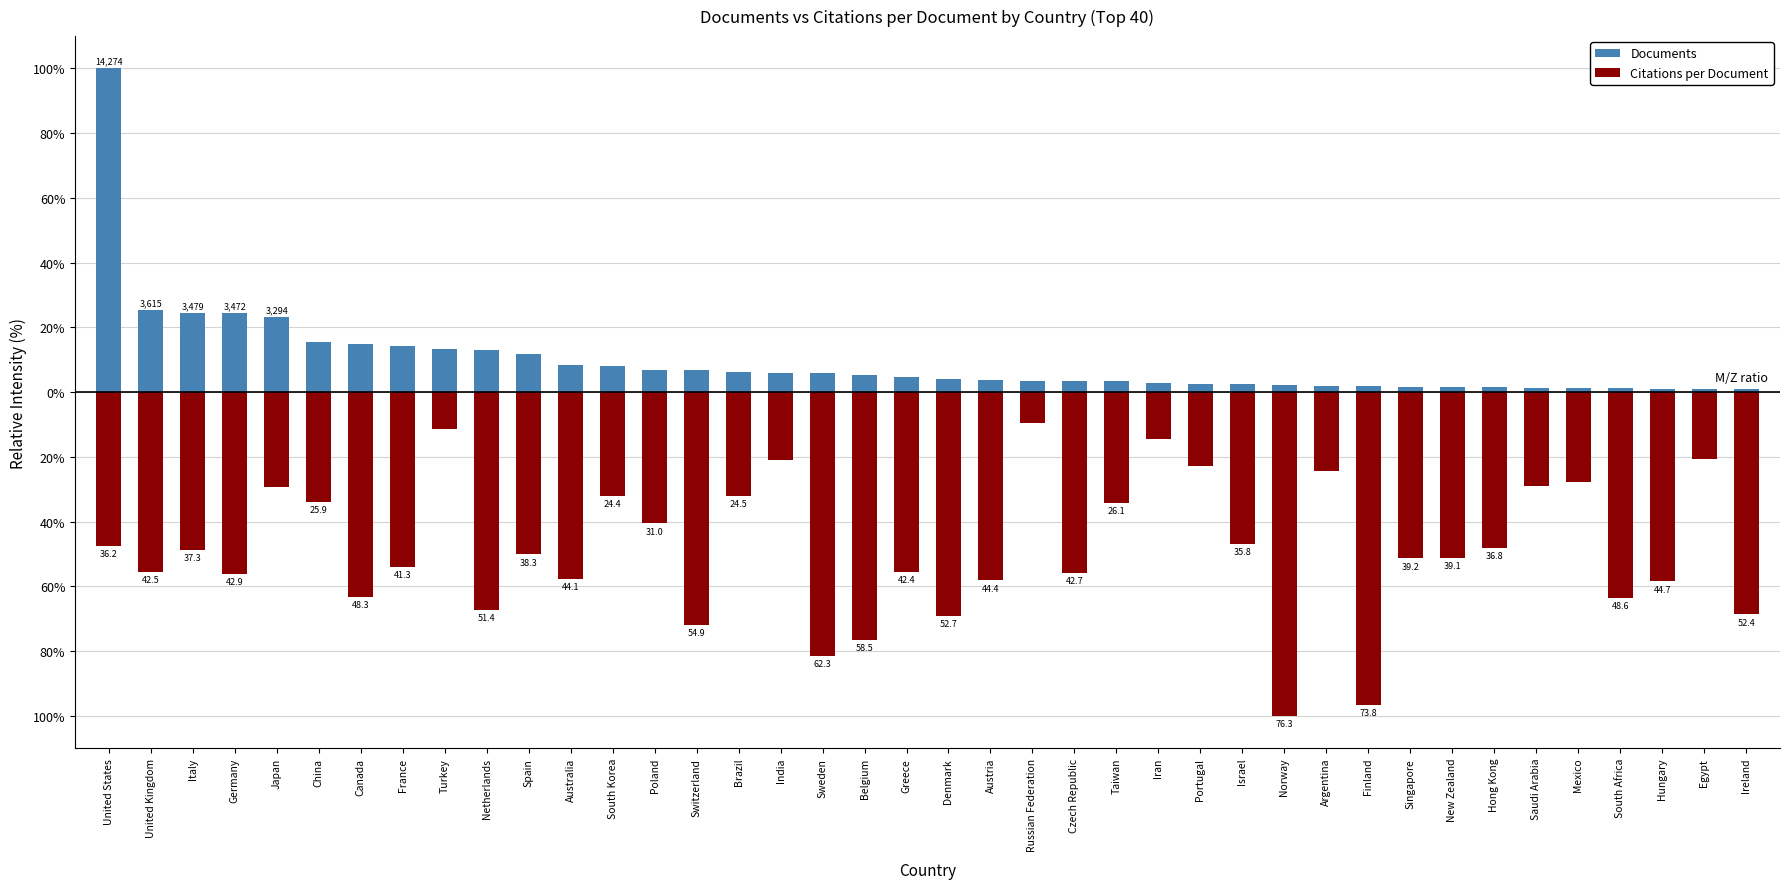

Between Canada and Poland, which series saw the biggest shift?

Citations per Document